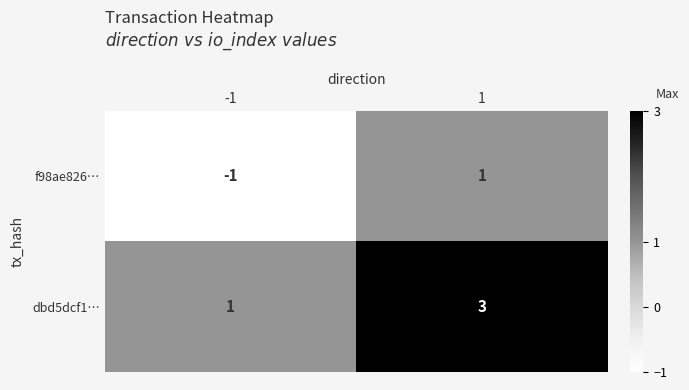

The dbd5dcf1… series shows 2 at 1. True or false?

False